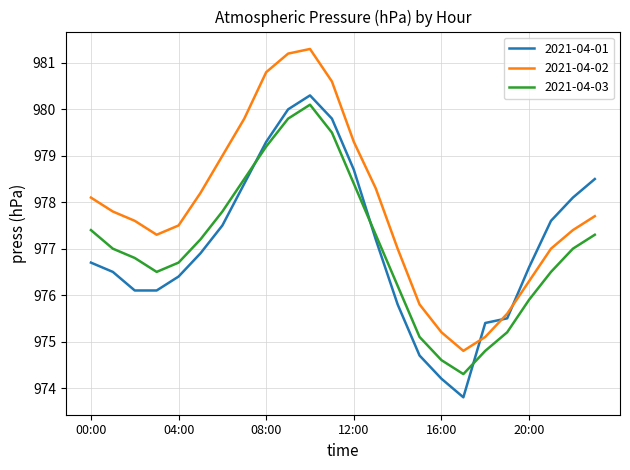

In 2021-04-01, how many points are higher than both neighbors (excluding endpoints)?

1